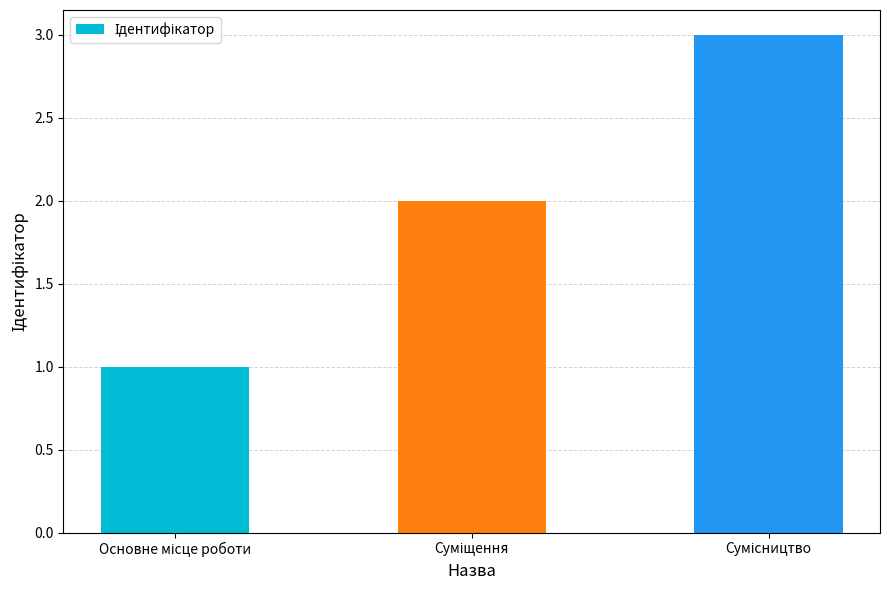

What is the sum of all values?

6